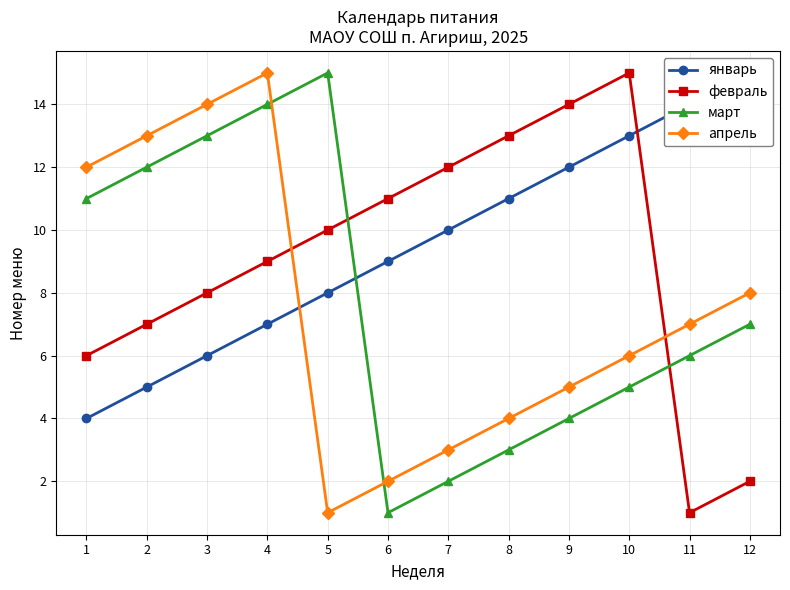

Which series has the largest total across all categories?

январь